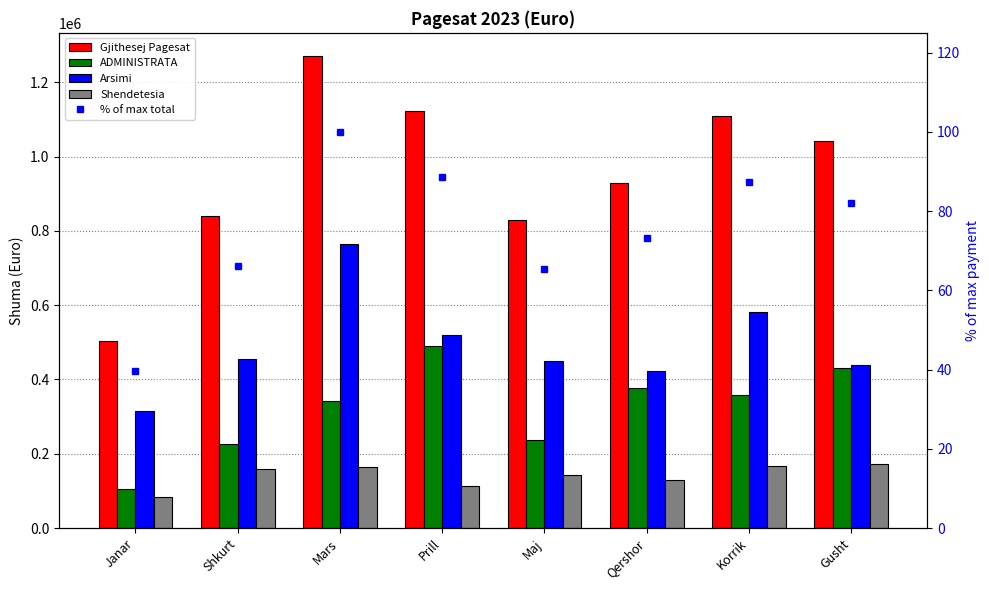

Reading right to left, list all the values displayed in this chart.

Gjithesej Pagesat: Gusht=1041569.3	Korrik=1109013.5	Qershor=928845.0	Maj=830278.8	Prill=1123696.8	Mars=1269399.2	Shkurt=840523.1	Janar=504002.8
ADMINISTRATA: Gusht=431017.9	Korrik=358831.3	Qershor=376593.8	Maj=237618.7	Prill=489306.7	Mars=341693.1	Shkurt=226248.5	Janar=106216.2
Arsimi: Gusht=437501.8	Korrik=582182.9	Qershor=422549.4	Maj=449179.7	Prill=520516.8	Mars=764137.6	Shkurt=454169.6	Janar=315493.8
Shendetesia: Gusht=173049.7	Korrik=167999.2	Qershor=129701.8	Maj=143480.4	Prill=113873.4	Mars=163568.4	Shkurt=160105.0	Janar=82292.7
% of max total: Gusht=82.1	Korrik=87.4	Qershor=73.2	Maj=65.4	Prill=88.5	Mars=100.0	Shkurt=66.2	Janar=39.7